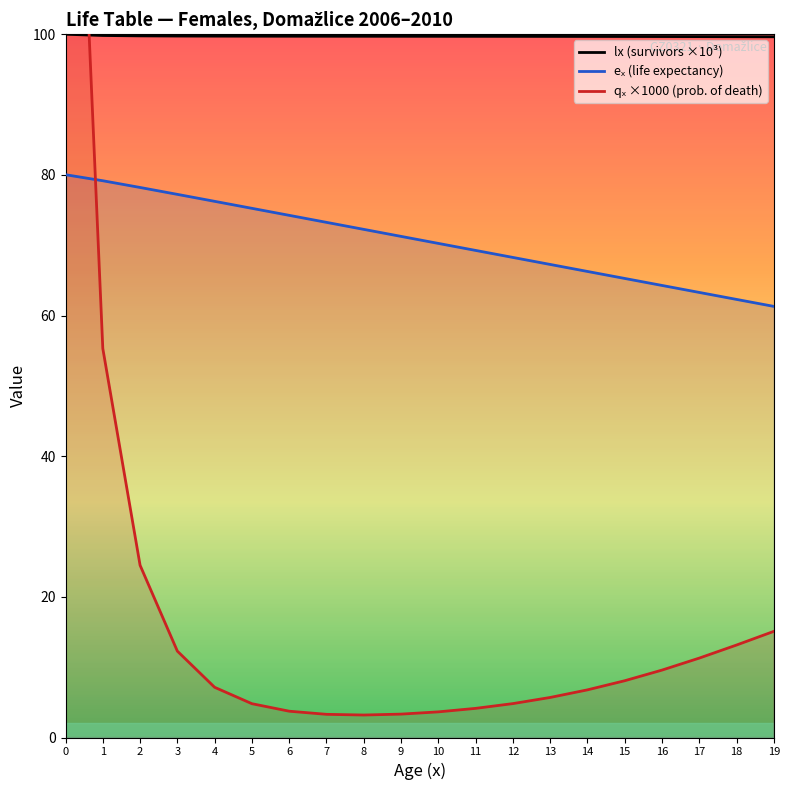

Which category has the lowest value in the qₓ ×1000 (prob. of death) series?

8